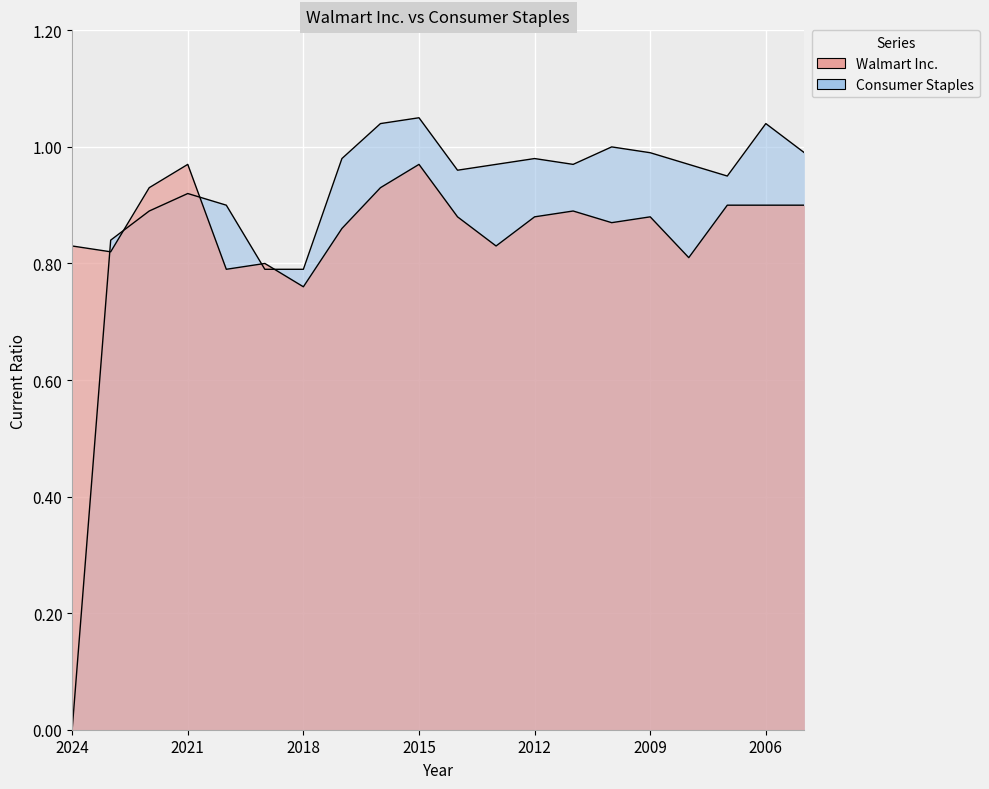

At 2023, list the series in order from largest to smallest.

Consumer Staples, Walmart Inc.